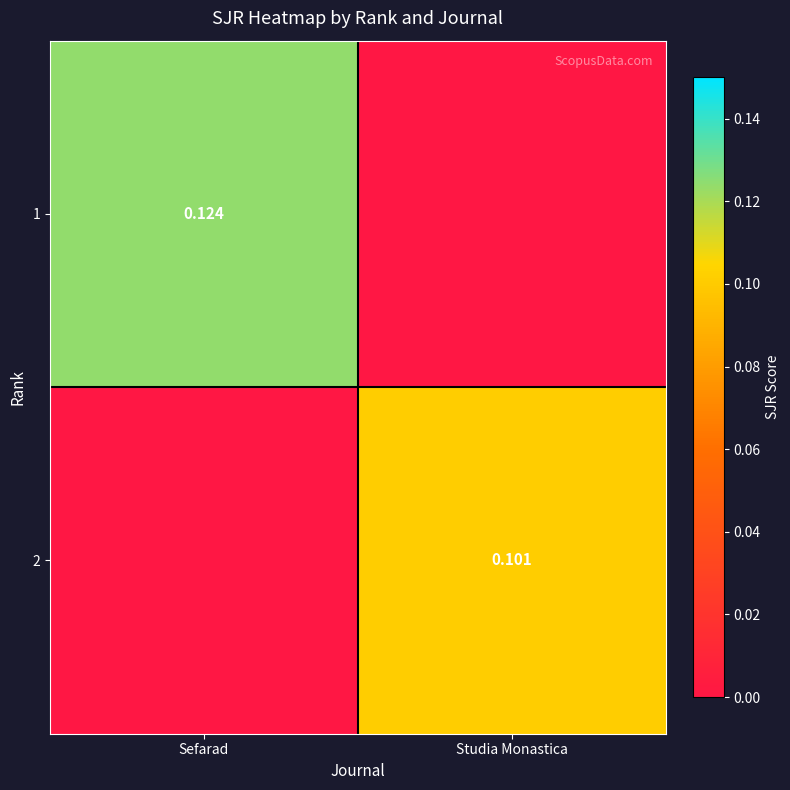

At how many categories does at least one series exceed 0?

2